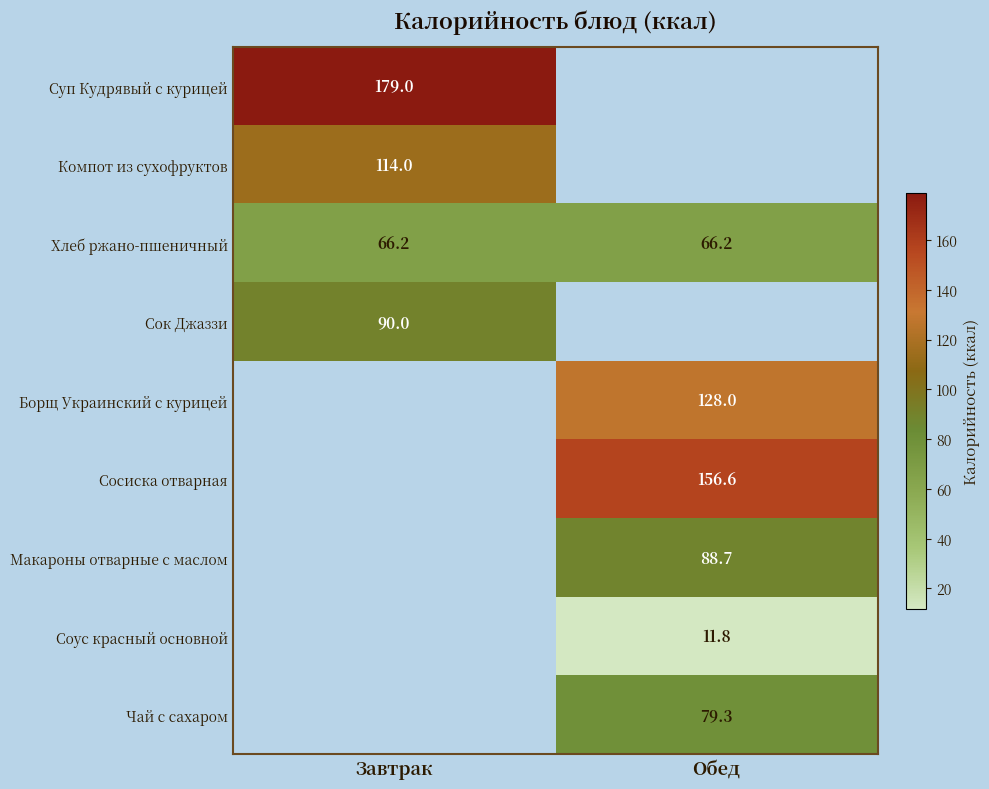

Count the number of categories in the chart.

2